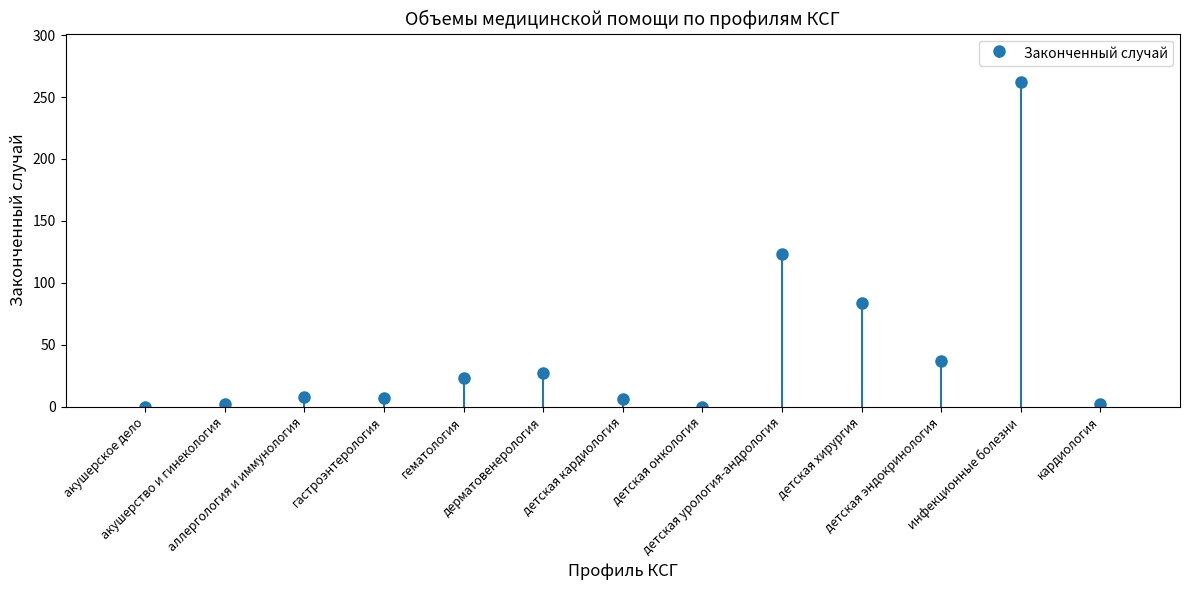

What is the change in value from аллергология и иммунология to детская эндокринология?

+29